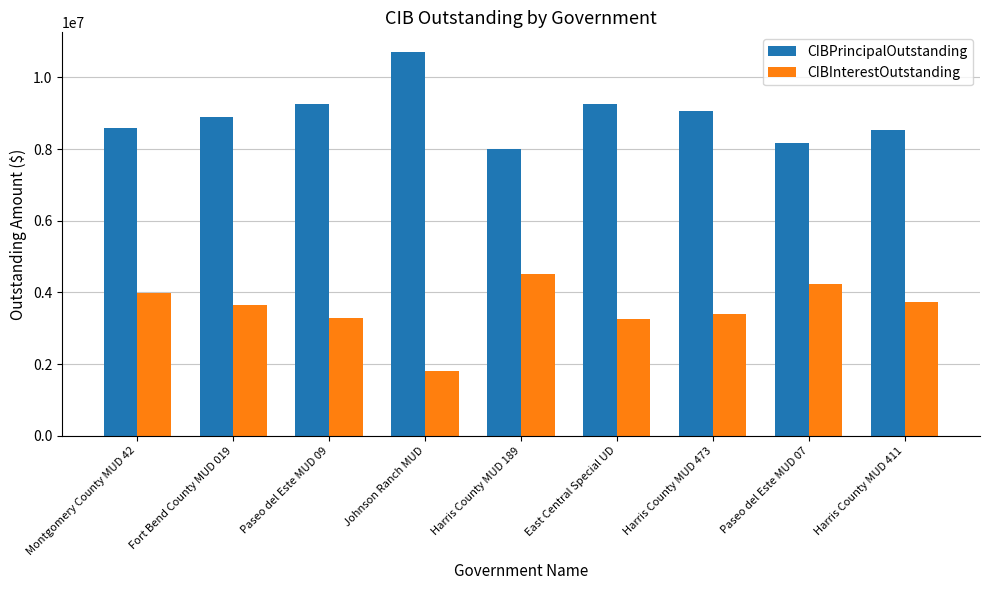

What is the value of the CIBInterestOutstanding bar at the 1st from the left?

3981922.1